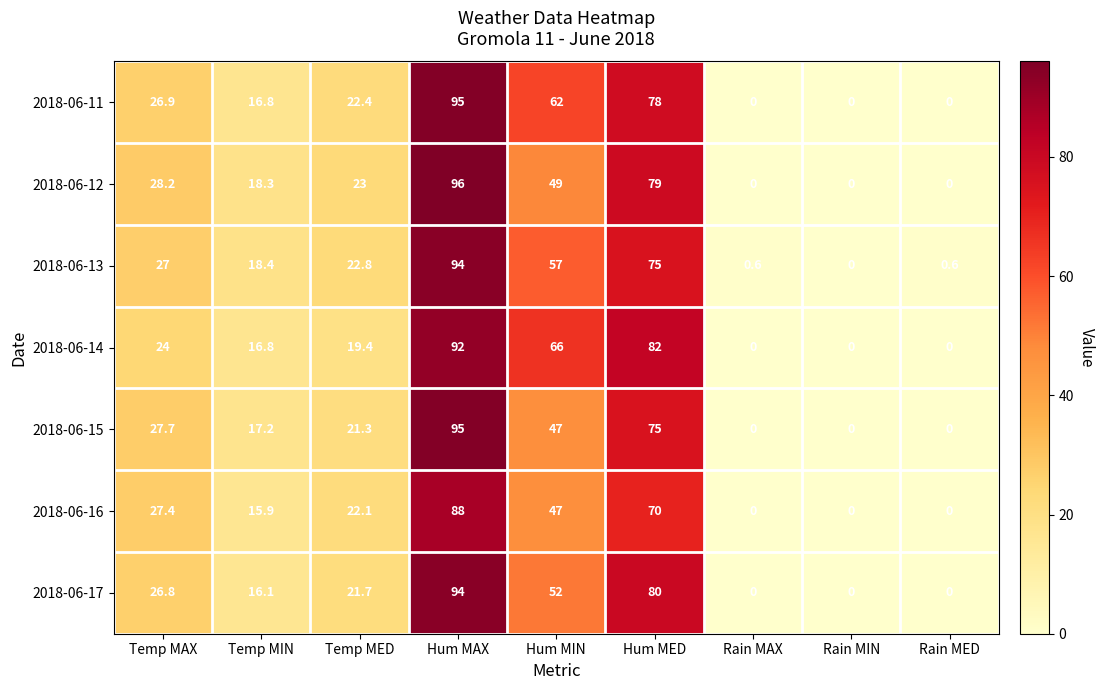

What is the sum of all 2018-06-16 values?

270.4